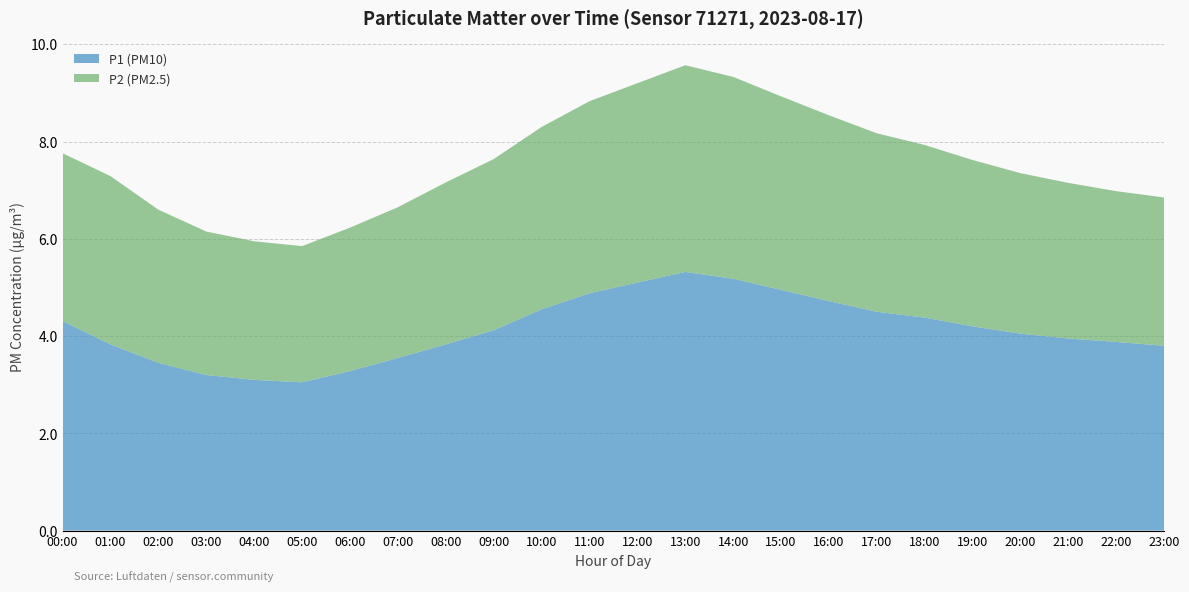

Reading left to right, list all the values displayed in this chart.

P1: 4.3	3.7	3.5	3.2	3.1	3.0	3.3	3.5	3.8	4.1	4.5	4.9	5.1	5.3	5.2	5.0	4.7	4.5	4.4	4.2	4.0	4.0	3.9	3.8
P2: 3.6	3.3	3.1	3.0	2.9	2.8	3.0	3.1	3.3	3.5	3.8	4.0	4.1	4.2	4.2	4.0	3.8	3.7	3.5	3.4	3.3	3.2	3.1	3.0